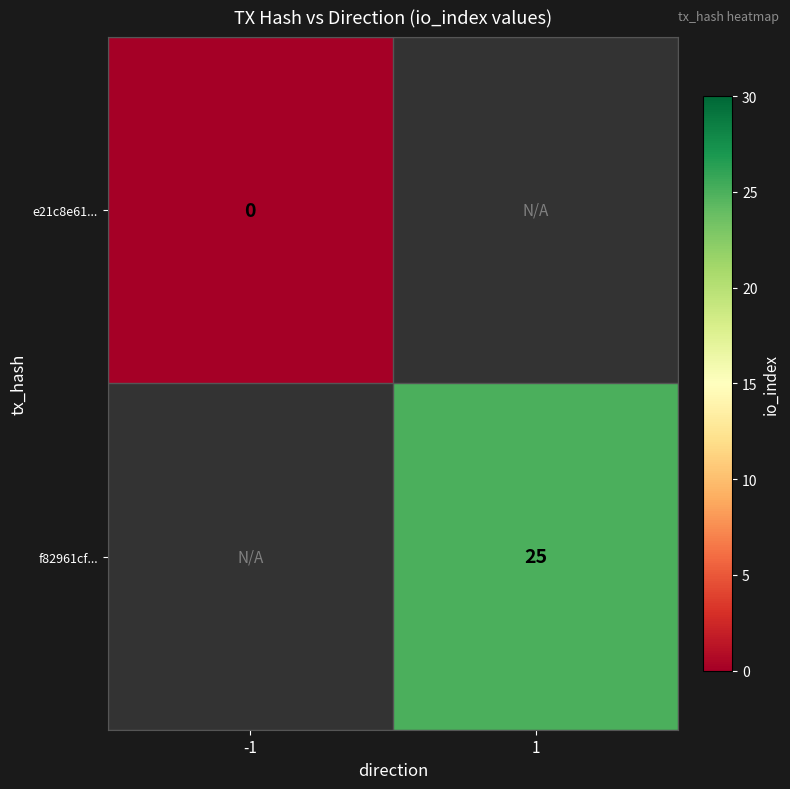

Is the value of e21c8e61... at -1 greater than the value of f82961cf... at 1?

No